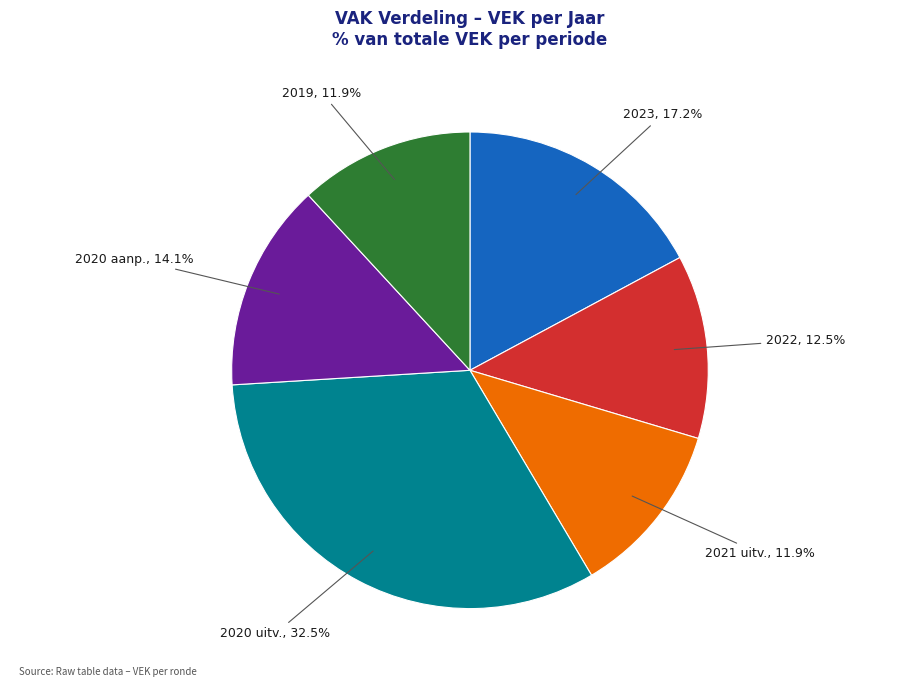

Is 2019 the majority of the pie?

No